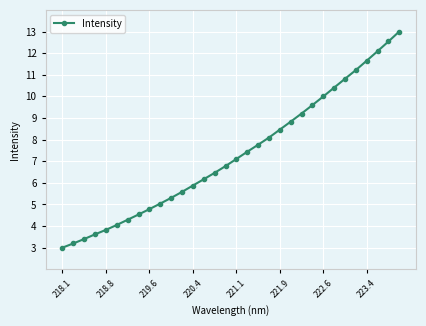

What is the sum of all values?

234.1